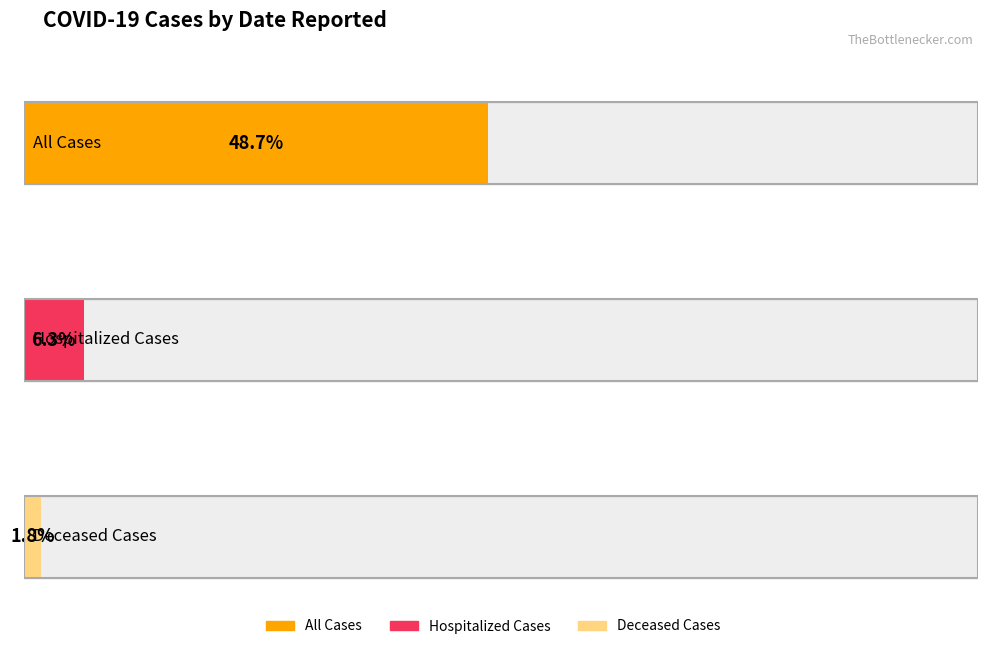

Which series has the largest range (max minus min)?

All Cases